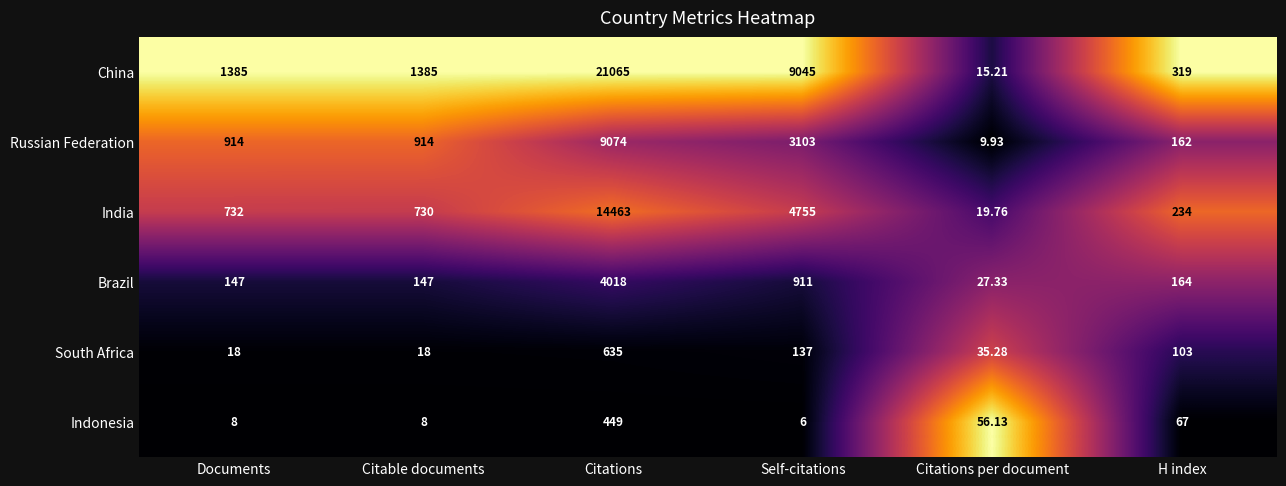

Between Self-citations and Citations per document, which series saw the biggest shift?

China